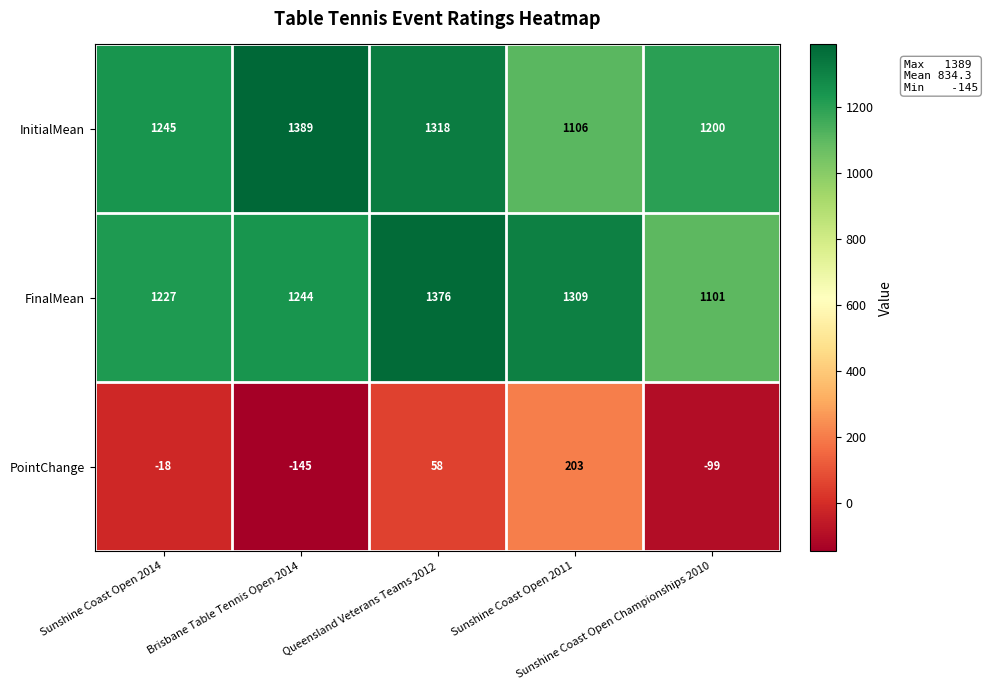

How many PointChange values are between -99 and 58?

3